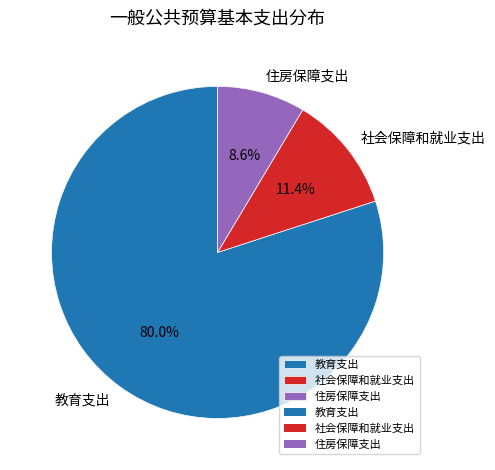

To the nearest percent, what percentage of the pie is 住房保障支出?

9%